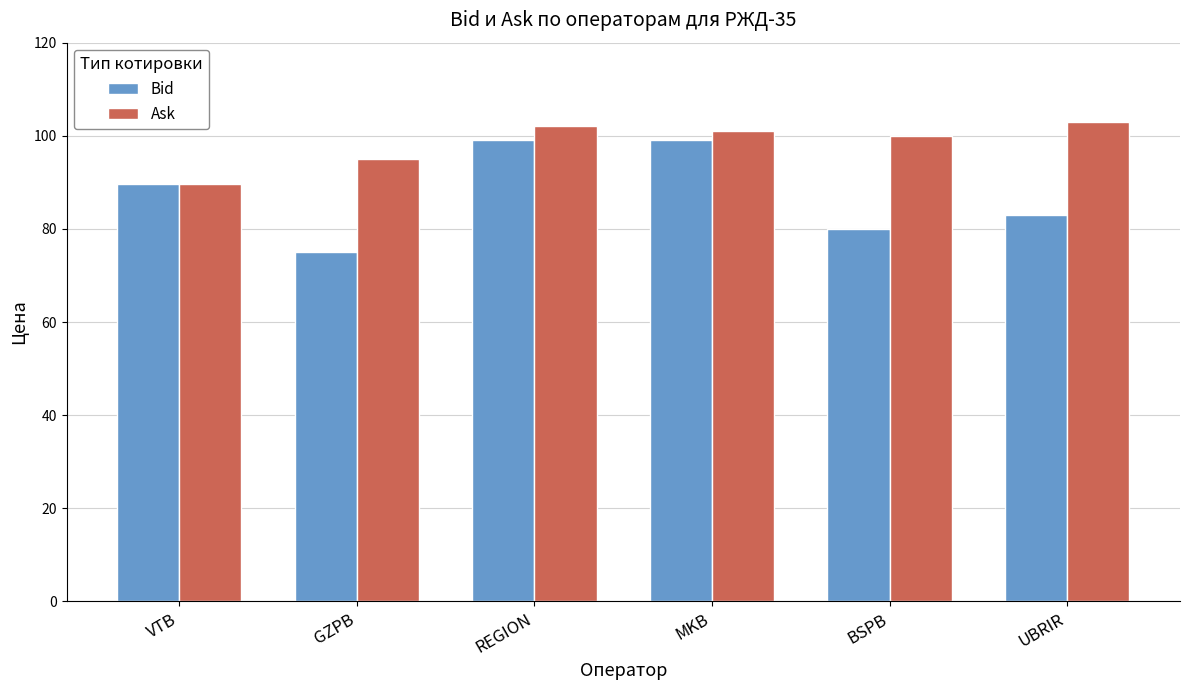

How many data points in Bid are less than 89?

3